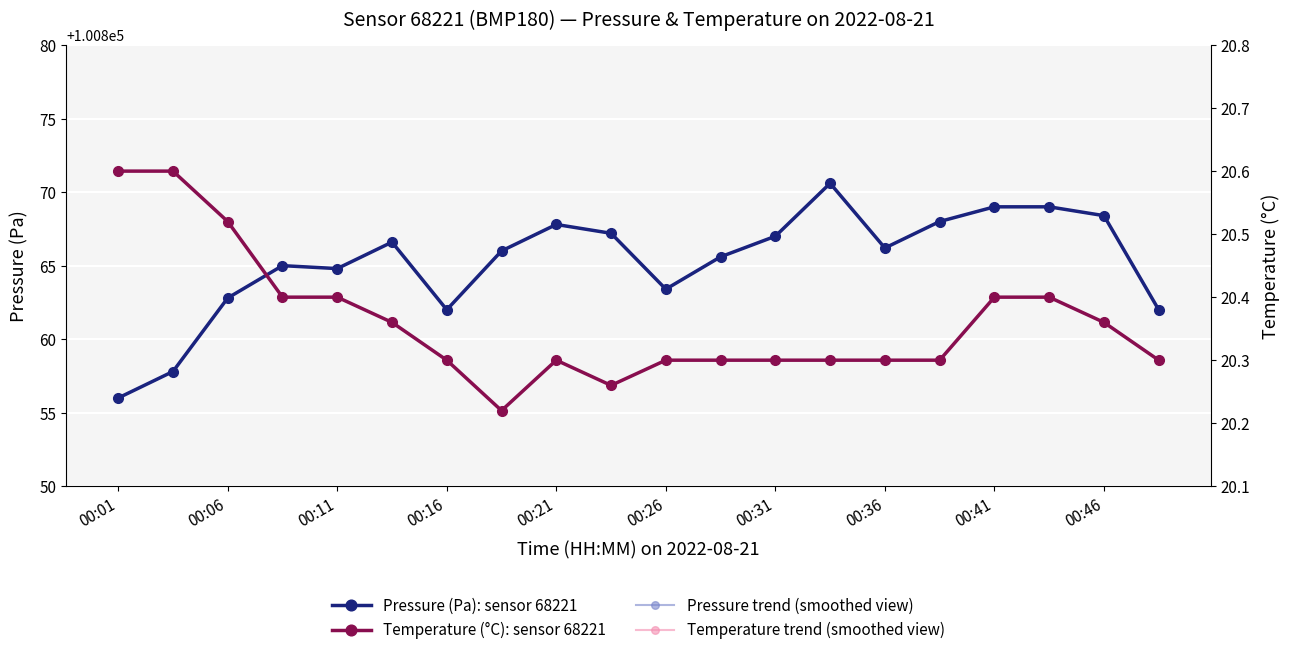

Rank the series by their maximum value, from highest to lowest.

Pressure (Pa): sensor 68221, Pressure trend (smoothed view), Temperature (°C): sensor 68221, Temperature trend (smoothed view)